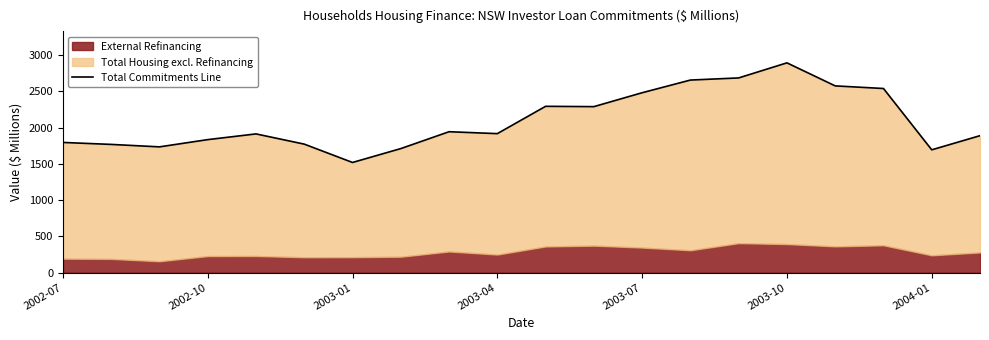

The chart shows a value of 2686.5 at 14. True or false?

True